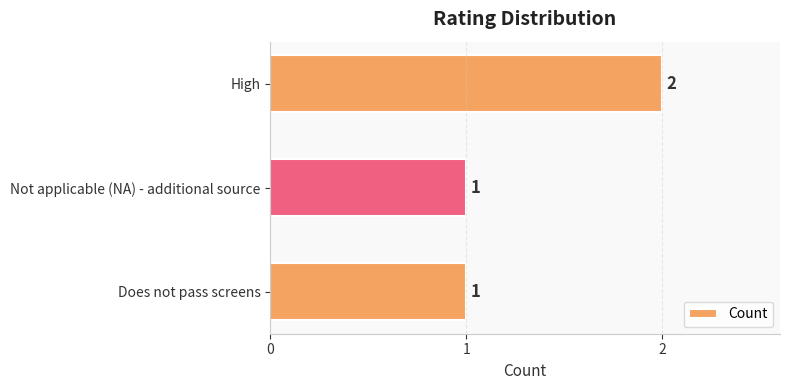

The chart shows a value of 1 at High. True or false?

False